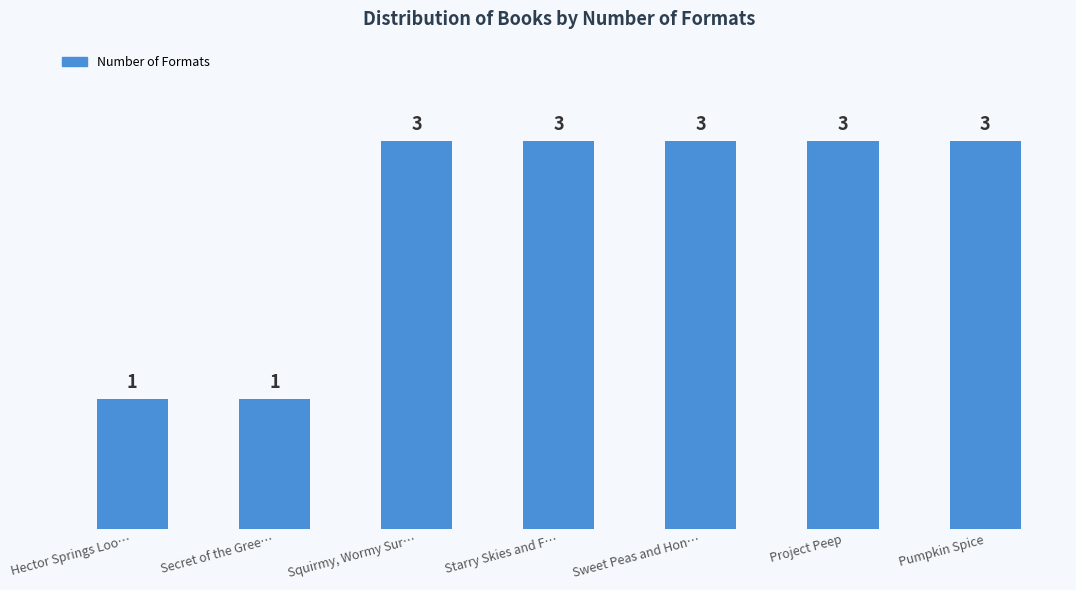

What is the difference between the second highest and minimum values?

2